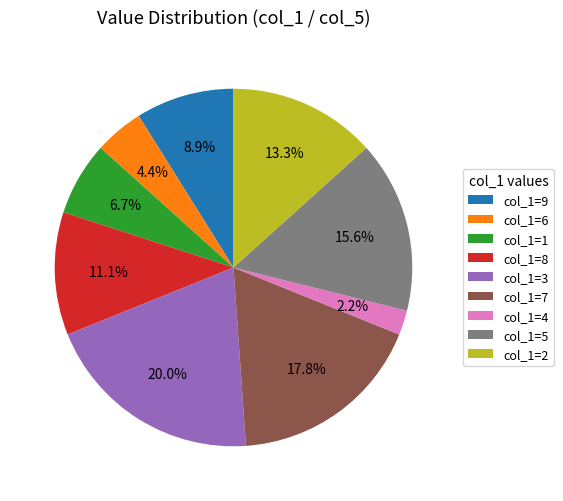

Which slice is the smallest?

col_1=4